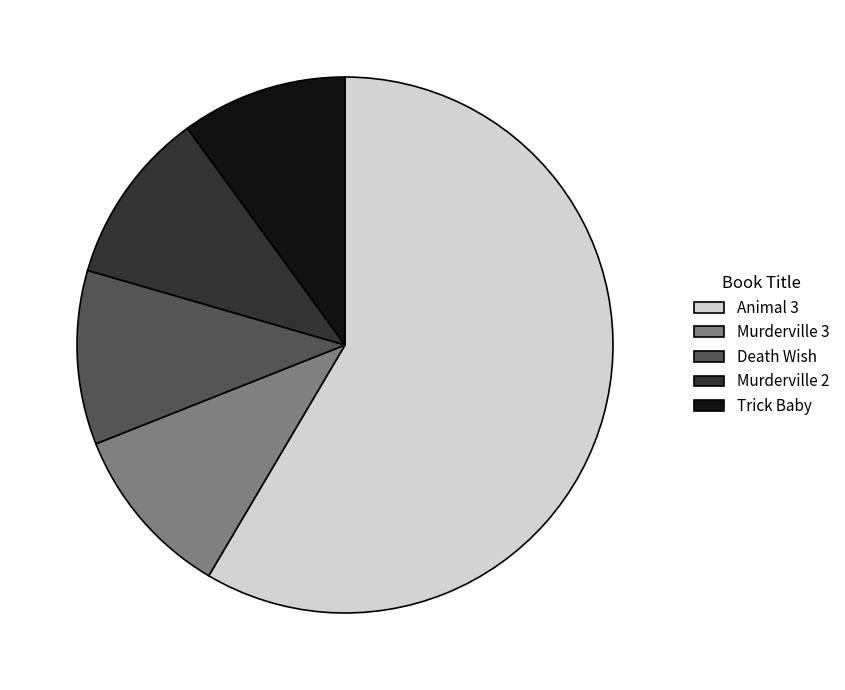

Is it true that Murderville 3 is 11% of the pie?

True